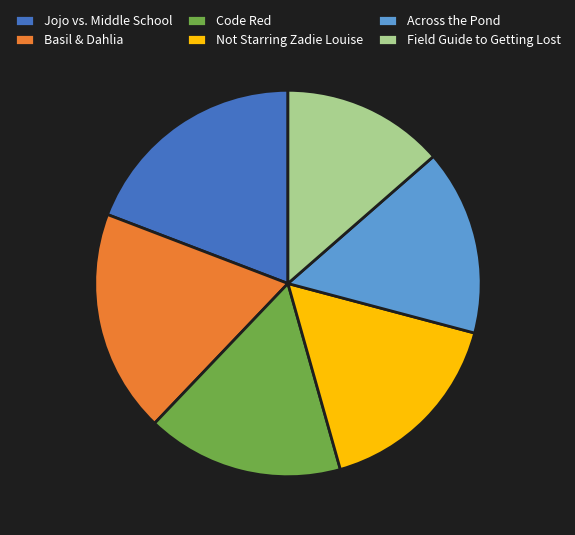

The Basil & Dahlia slice represents 19% of the pie. True or false?

True